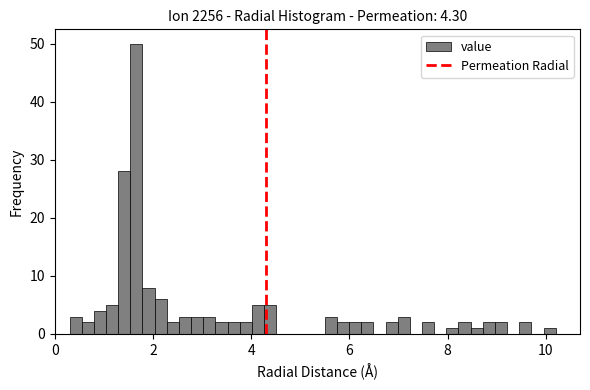

Read against the x-axis, roughly where is the centre of the tallest bar?

1.6